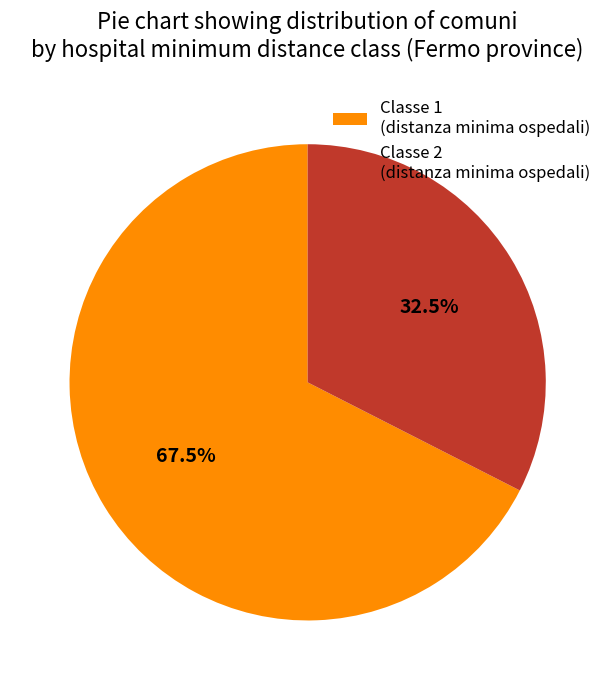

What is the total percentage of Classe 2 (distanza minima ospedali) and Classe 1 (distanza minima ospedali)?

100.0%